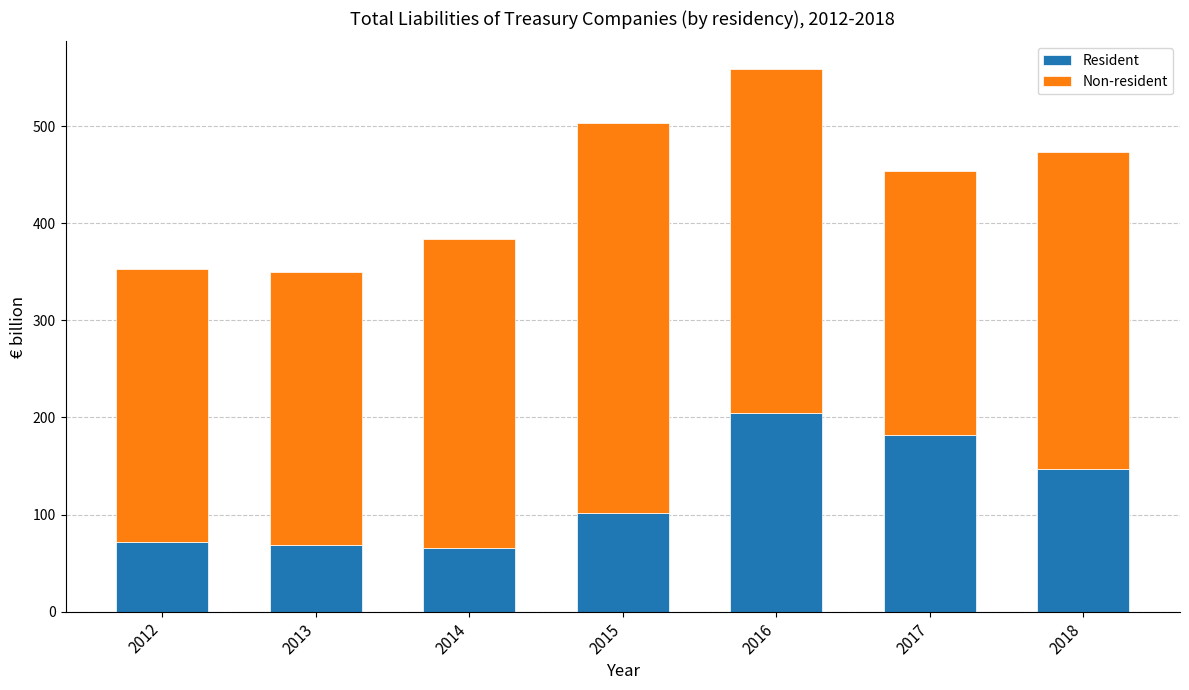

How many categories are shown in the chart?

7